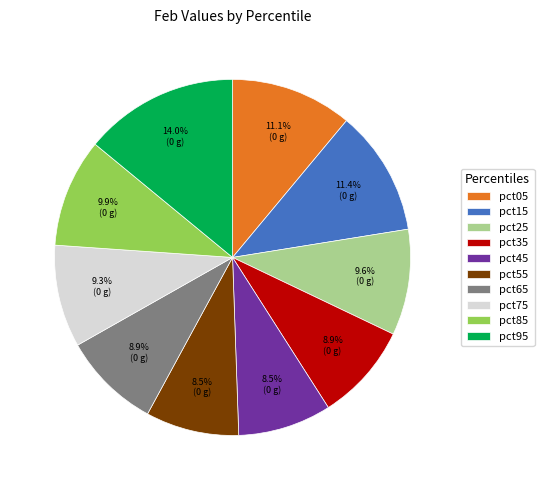

Combined, do pct85 and pct15 account for over 50%?

No